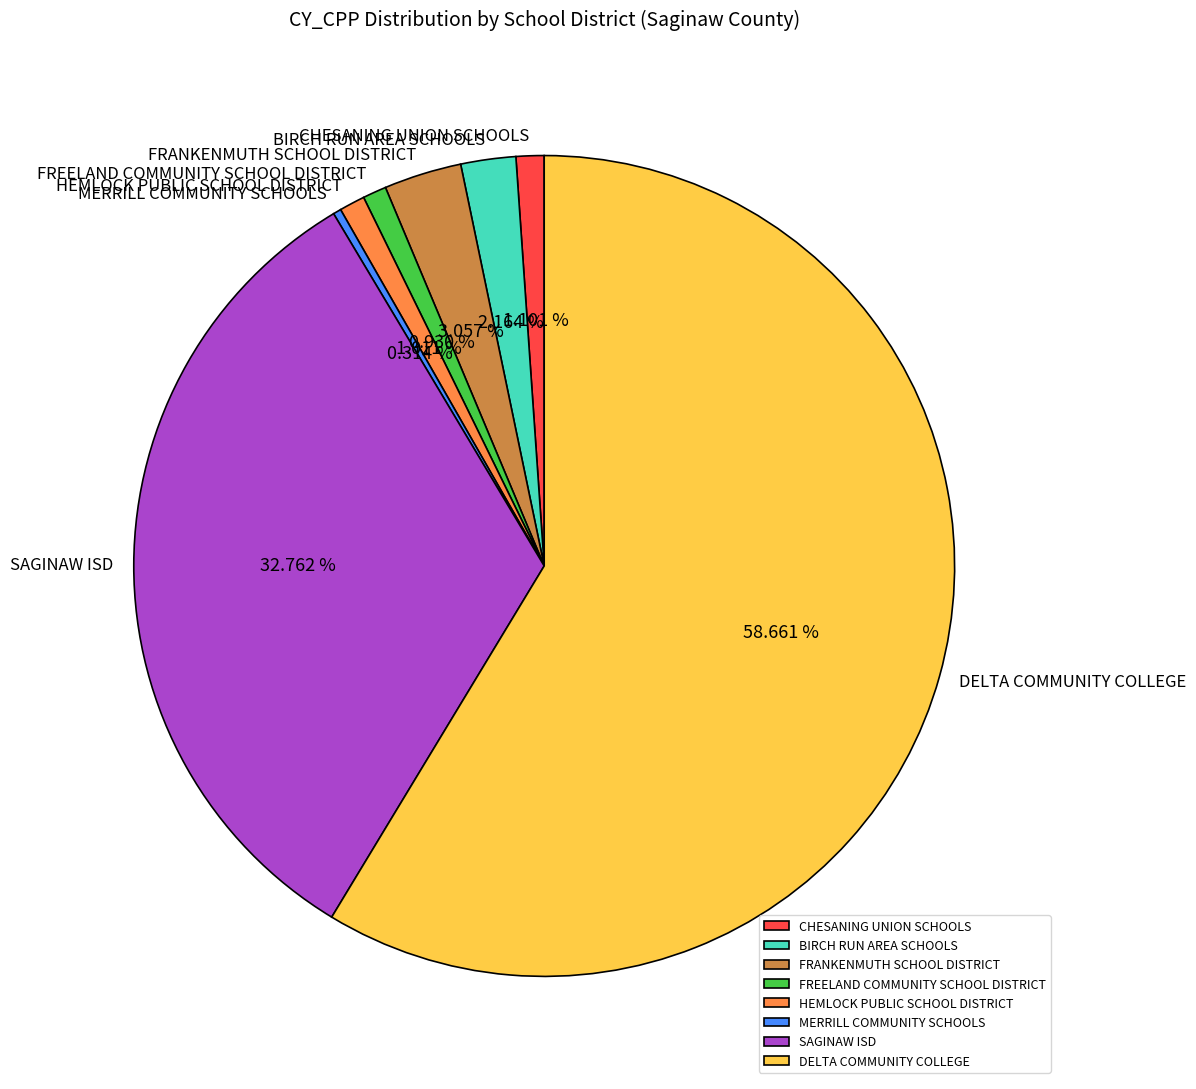

What percentage is the CHESANING UNION SCHOOLS slice, to the nearest percent?

1%